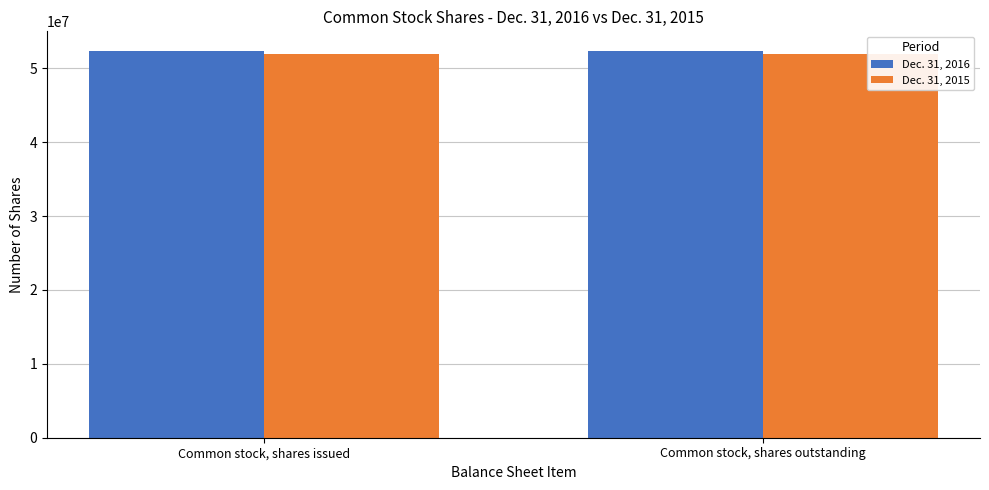

What is the total value across all series at Common stock, shares issued?

104351514